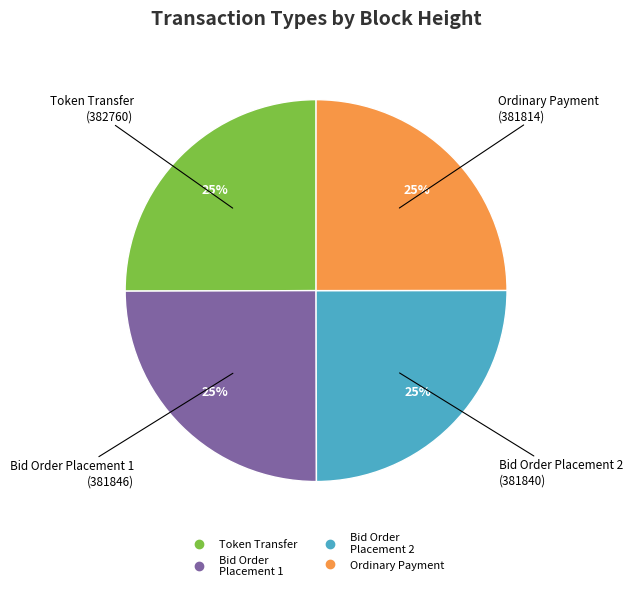

To the nearest percent, what is the average slice percentage?

25%